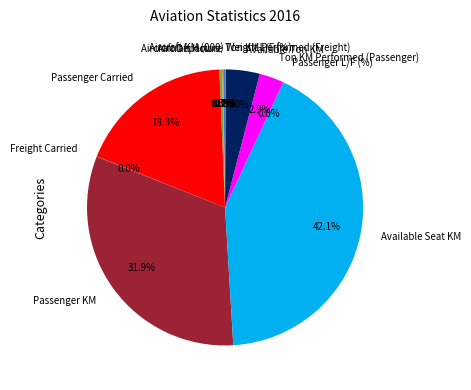

Which has a higher value, Aircraft Hours or Available Ton KM?

Available Ton KM